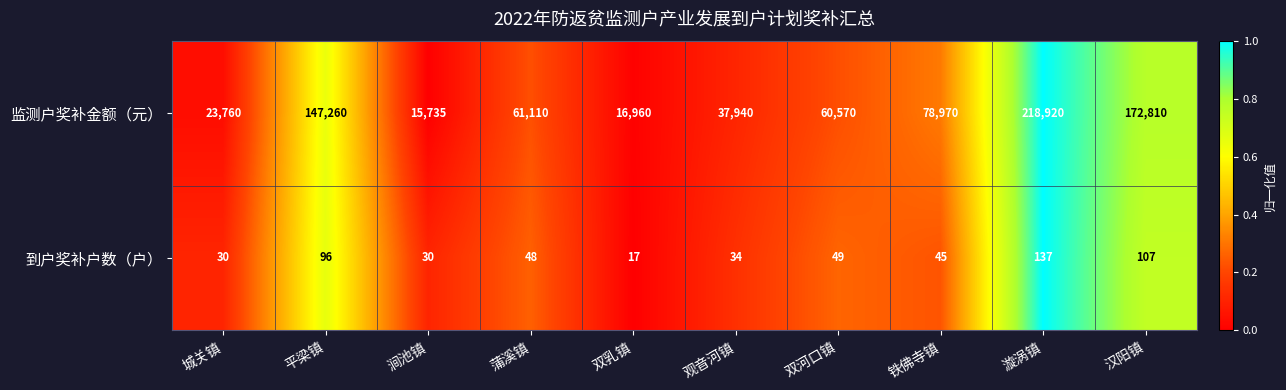

How many distinct data groups are displayed?

2